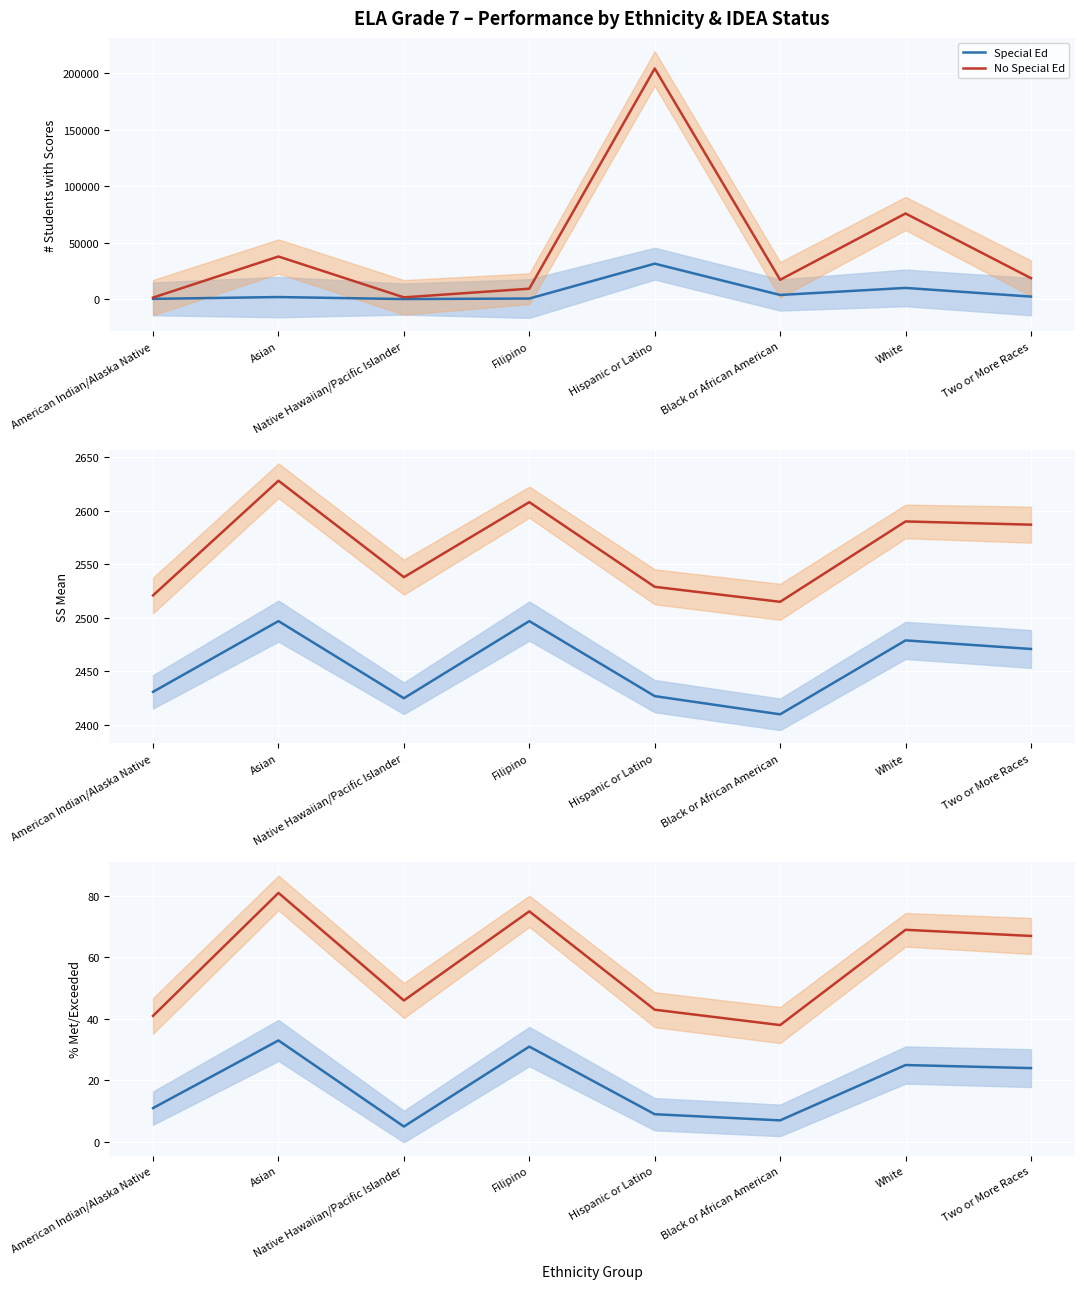

True or false: Special Ed and No Special Ed intersect in this chart.

False